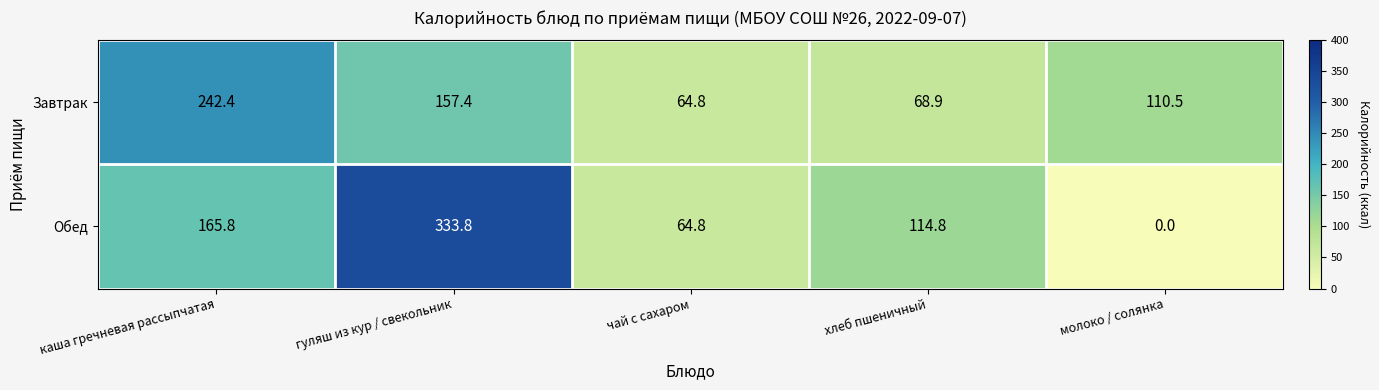

Reading right to left, extract all data points from this chart.

Завтрак: 110.5	68.9	64.8	157.4	242.4
Обед: 0.0	114.8	64.8	333.8	165.8